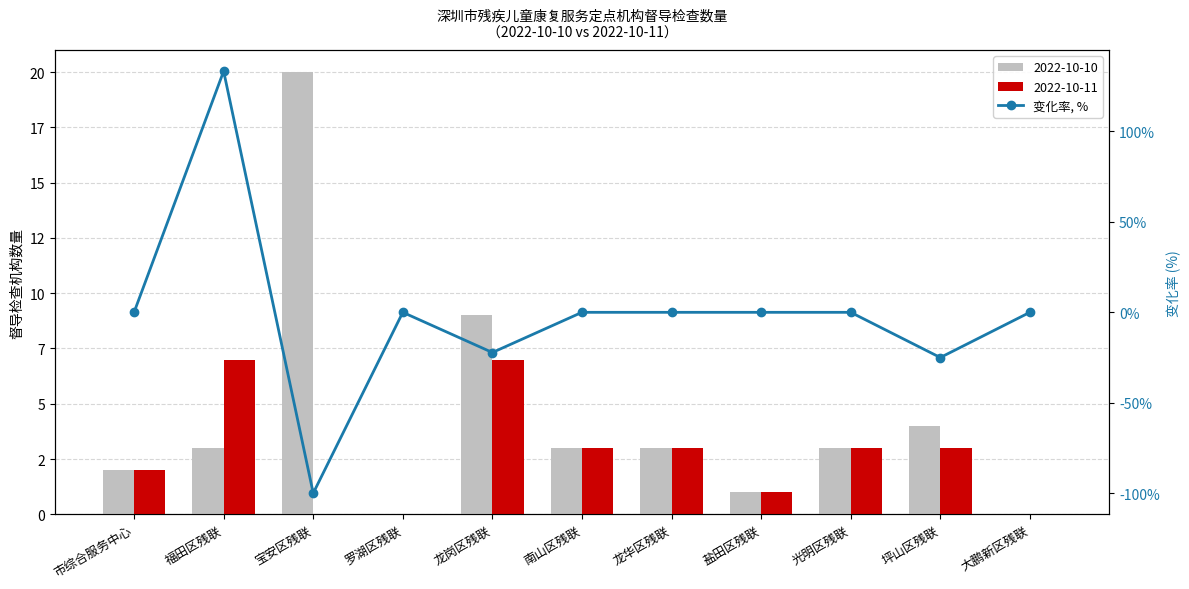

What is the difference between the maximum and second lowest values?

158.3